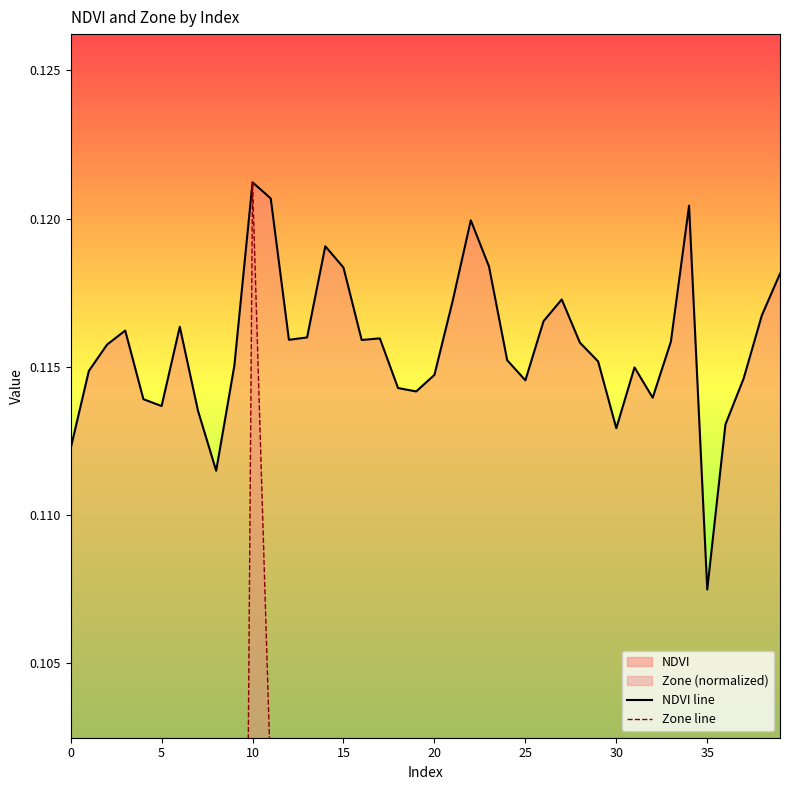

True or false: Zone line and NDVI line cross at least once.

False